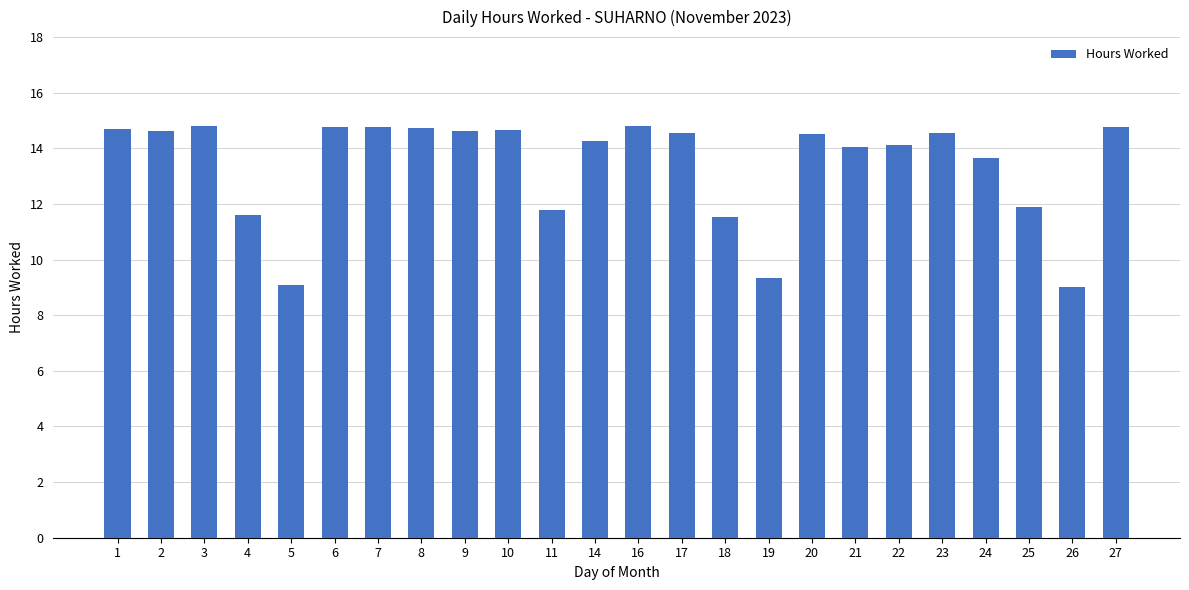

Where does the data first go above 14?

1